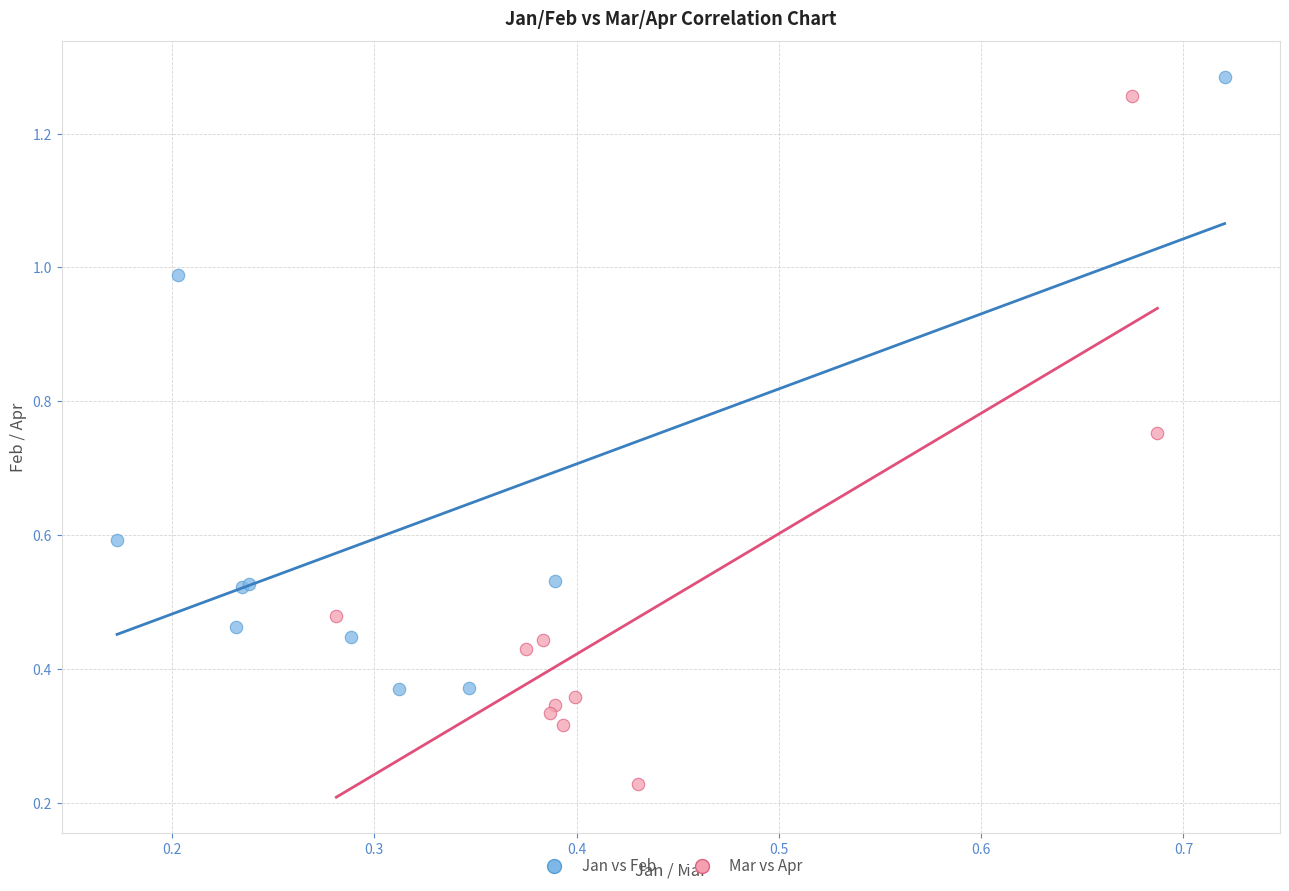

Which series has the widest spread of Y values?

Mar vs Apr